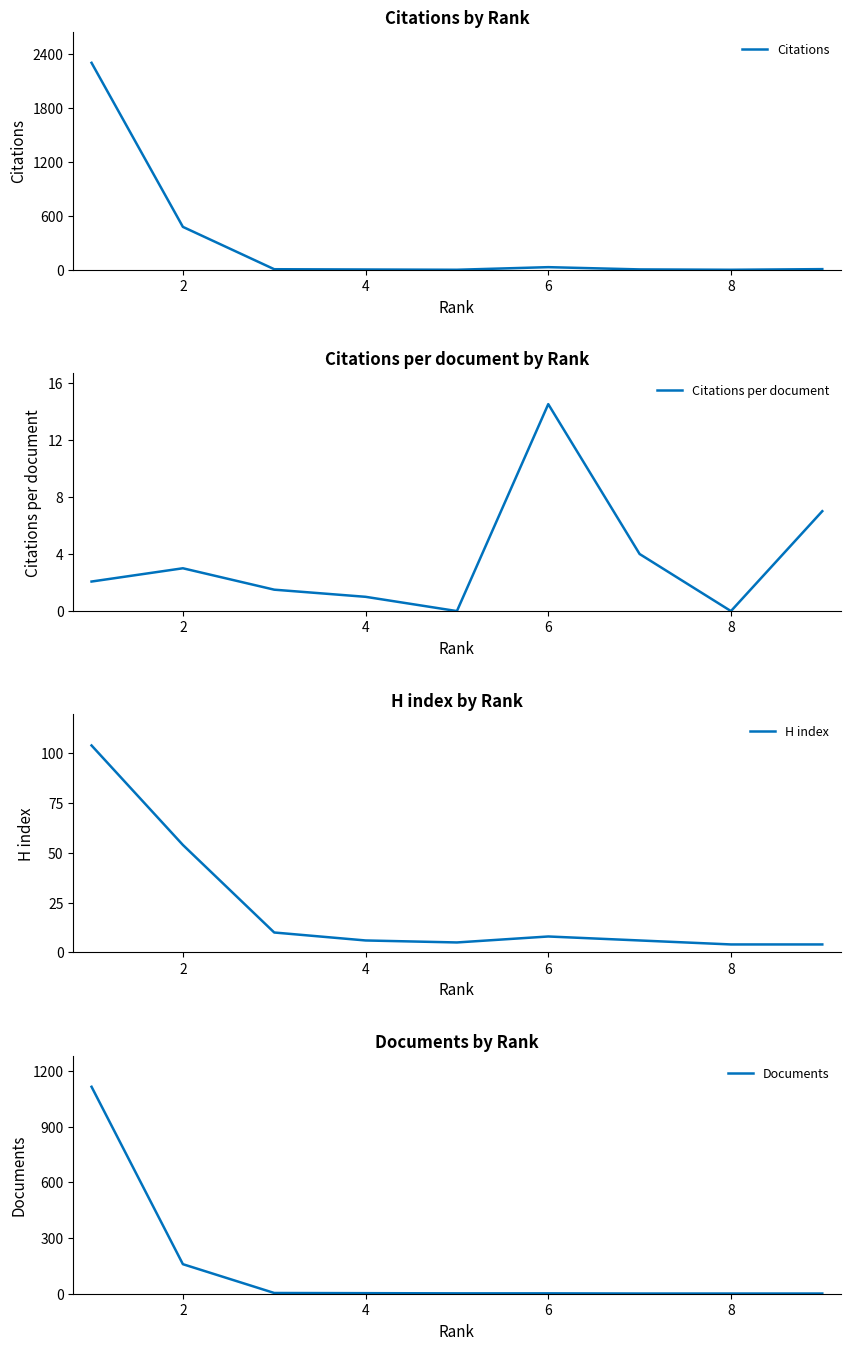

What is the highest value of the Citations series?

2302